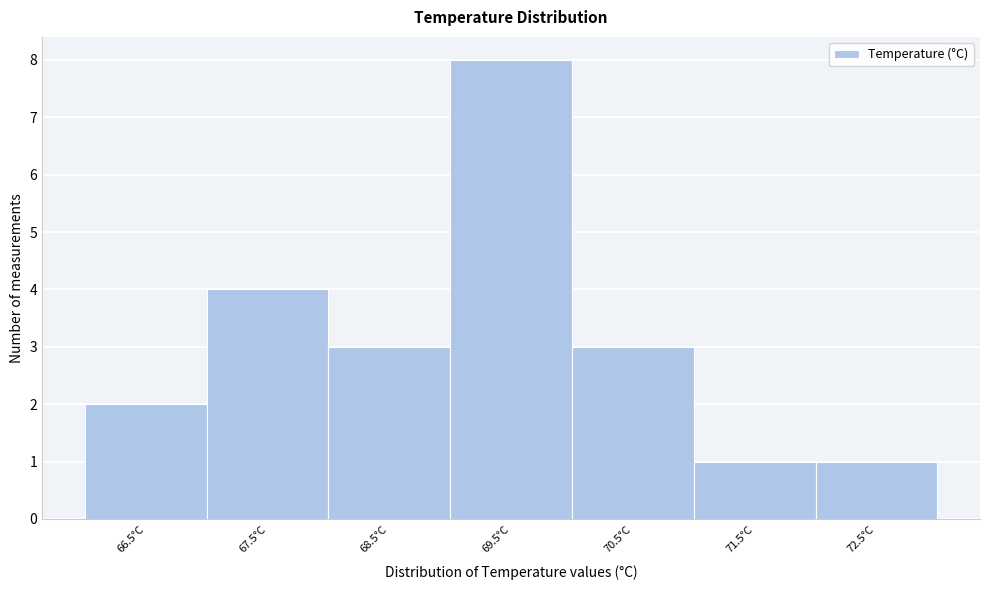

How tall is the bar that spans 70 to 71 on the x-axis? Neither the bar edges nor the heights are printed on the chart, so give them approximately, as read against the axes.

3